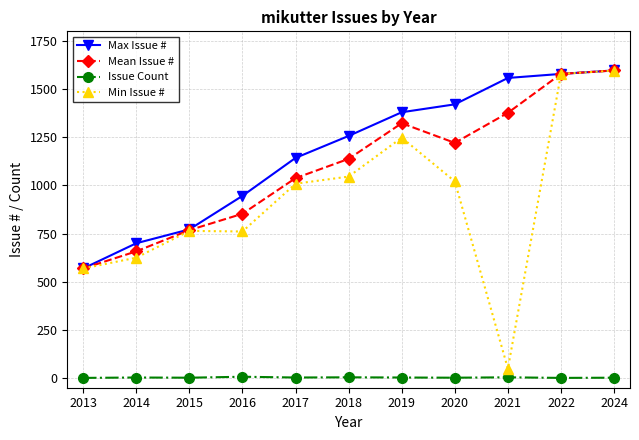

What is the difference between the maximum and second lowest values in the Mean Issue # series?

939